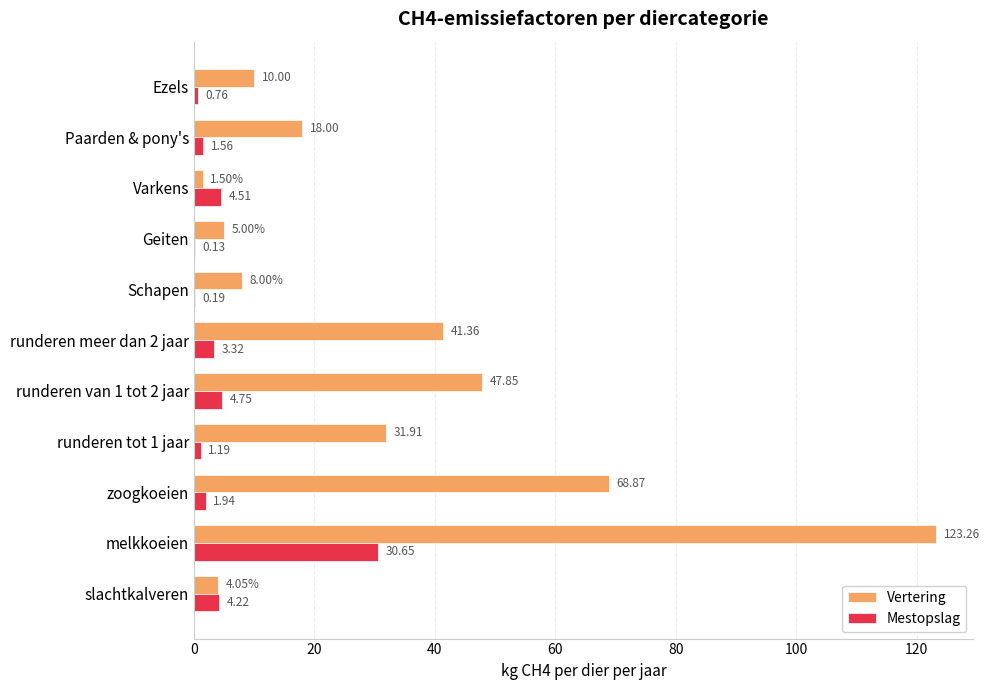

At which label is Vertering closest to 62?

zoogkoeien